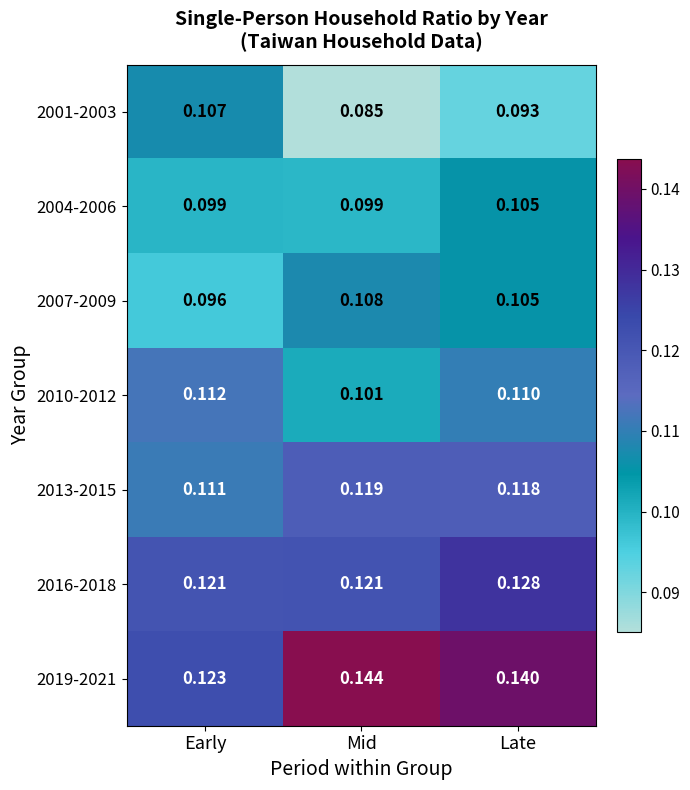

Where is 2013-2015 nearest to the value 0?

Early